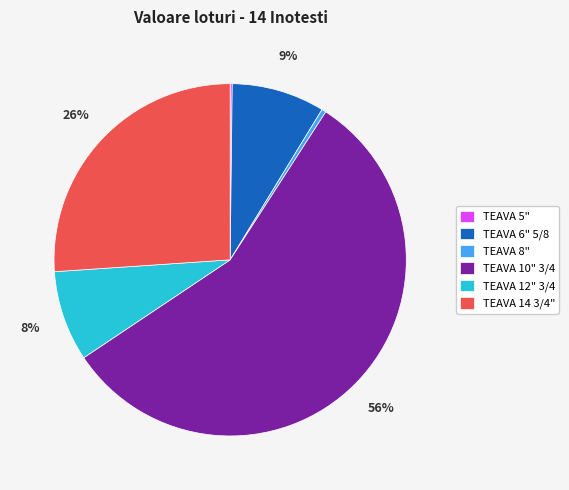

Is there a majority slice in this chart?

Yes